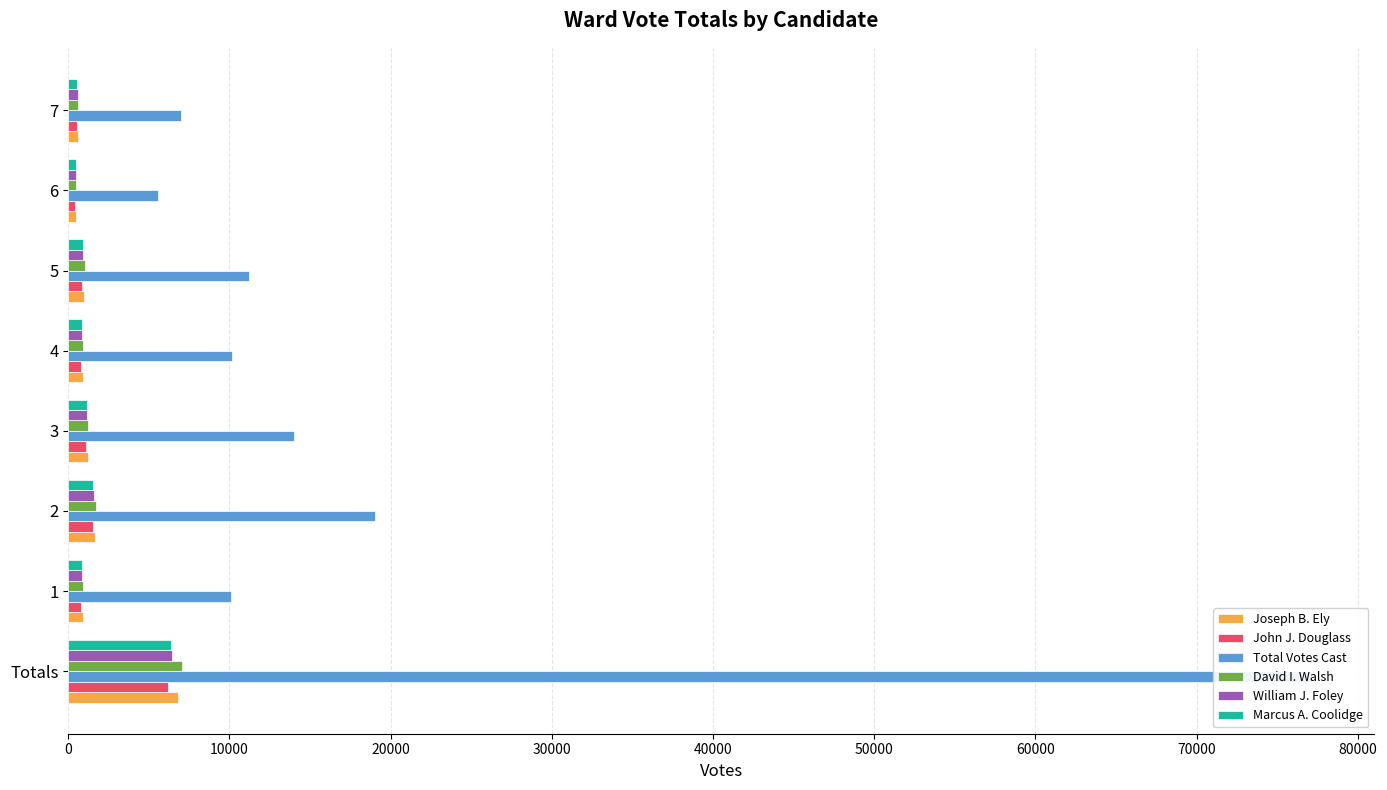

What is the difference between the maximum and second lowest values in the Joseph B. Ely series?

6202